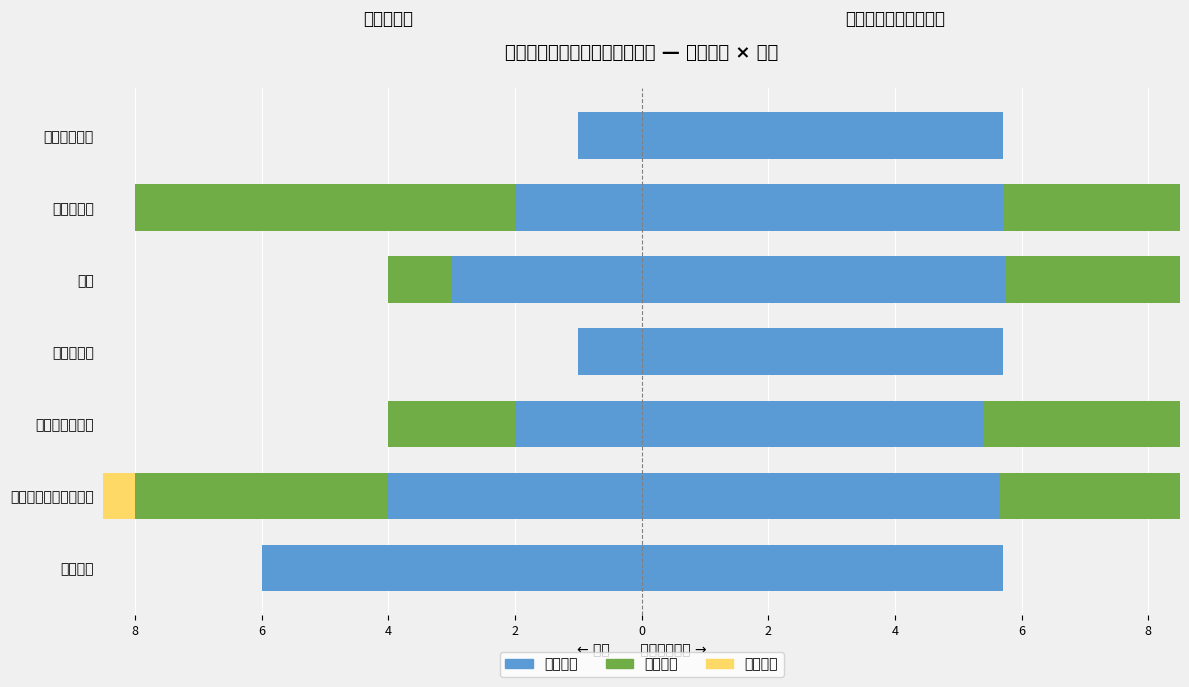

Reading right to left, what are all the values shown in this chart?

硕博连读: -1	-2	-3	-1	-2	-4	-6
普通招考: 0	-6	-1	0	-2	-4	0
申请考核: 0	0	0	0	0	-1	0